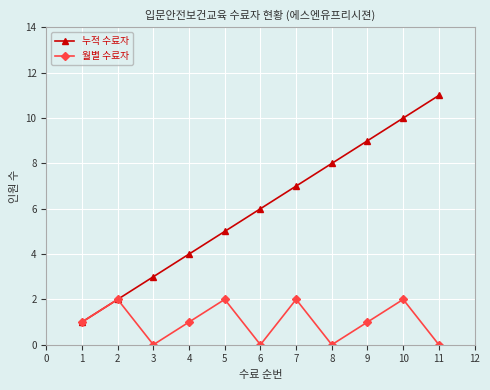

How many series are shown in this chart?

2